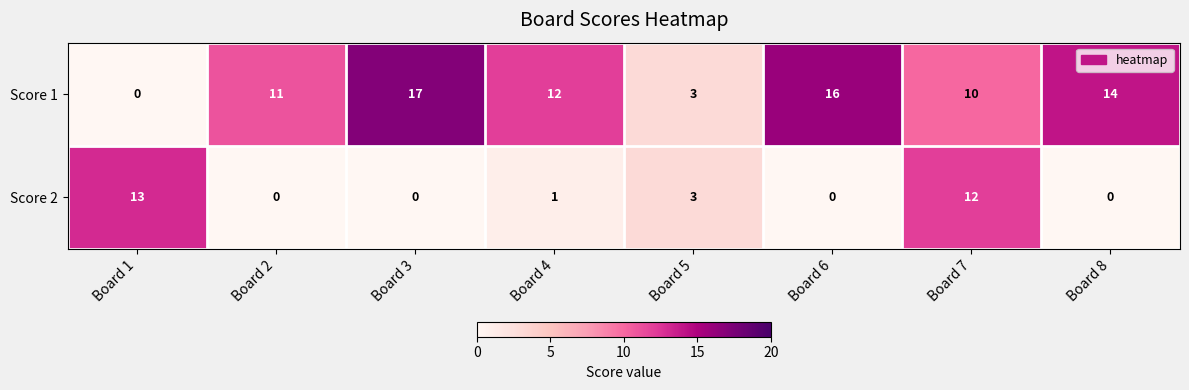

The Score 2 series shows 0 at Board 2. True or false?

True